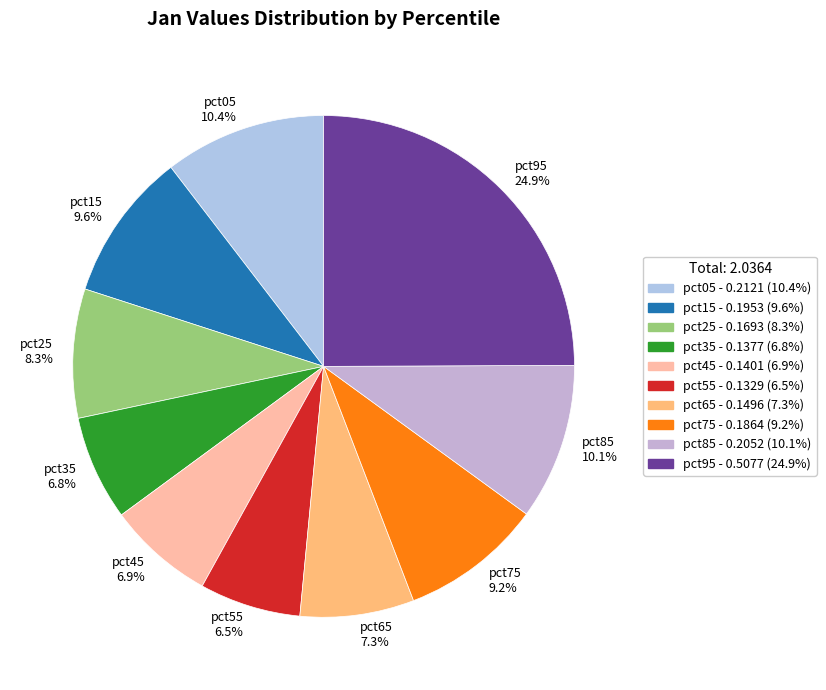

How many segments does this pie chart have?

10